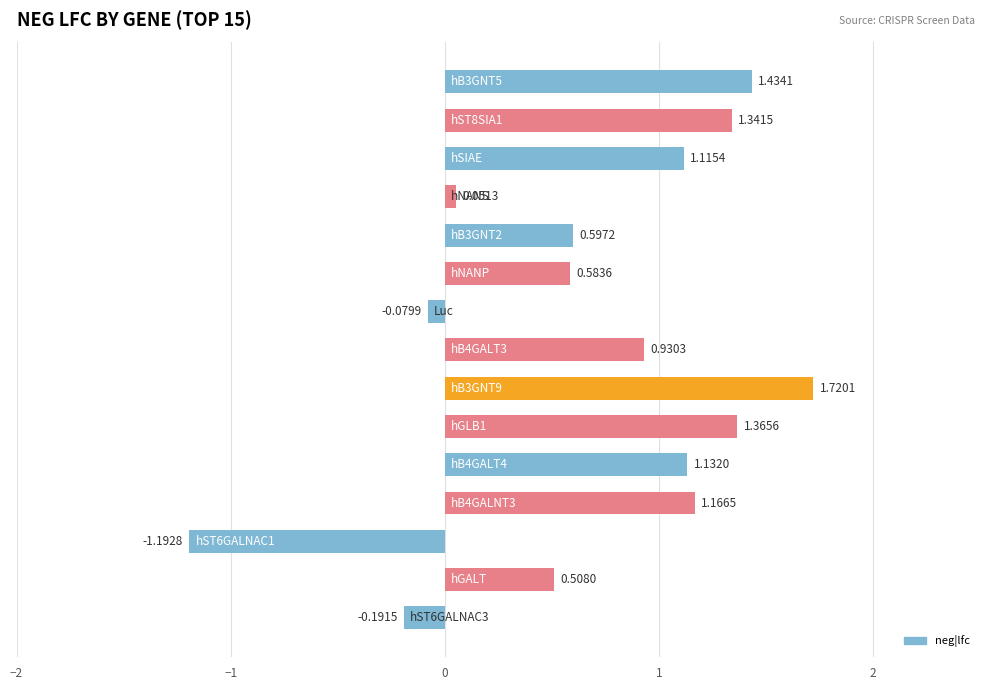

What is the difference between the maximum and second lowest values?

1.9